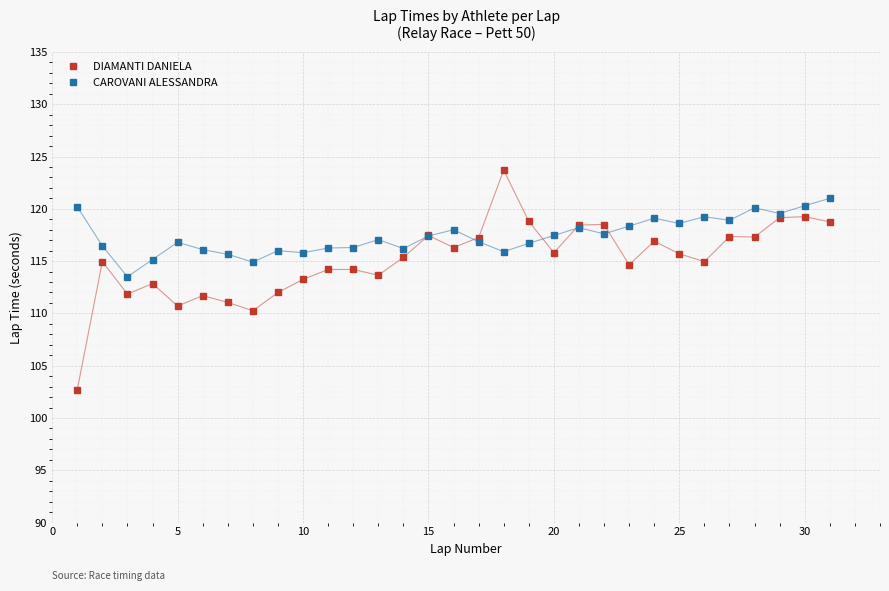

Rank the series by their maximum value, from lowest to highest.

CAROVANI ALESSANDRA, DIAMANTI DANIELA